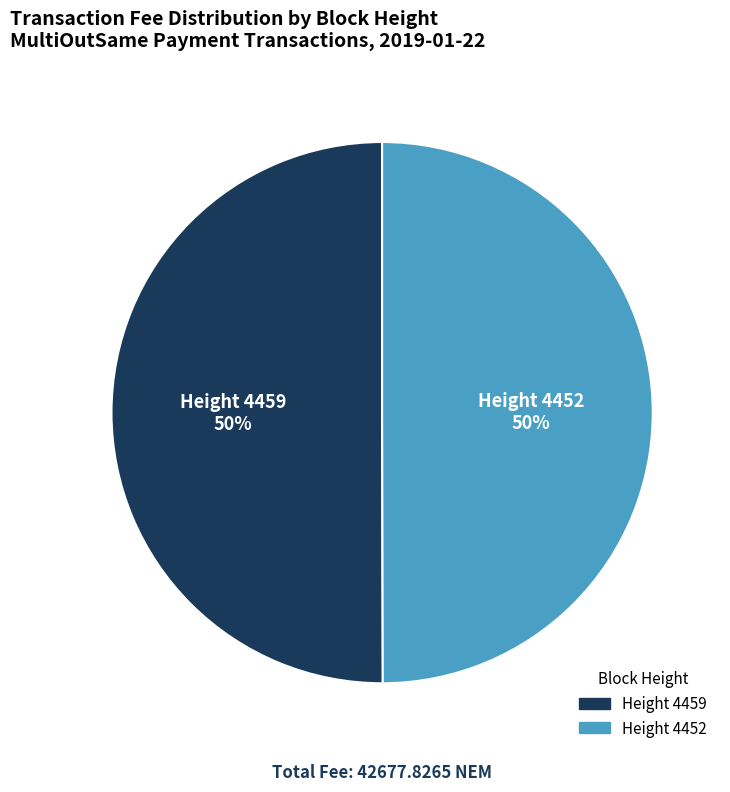

The Height 4459 slice represents 39% of the pie. True or false?

False